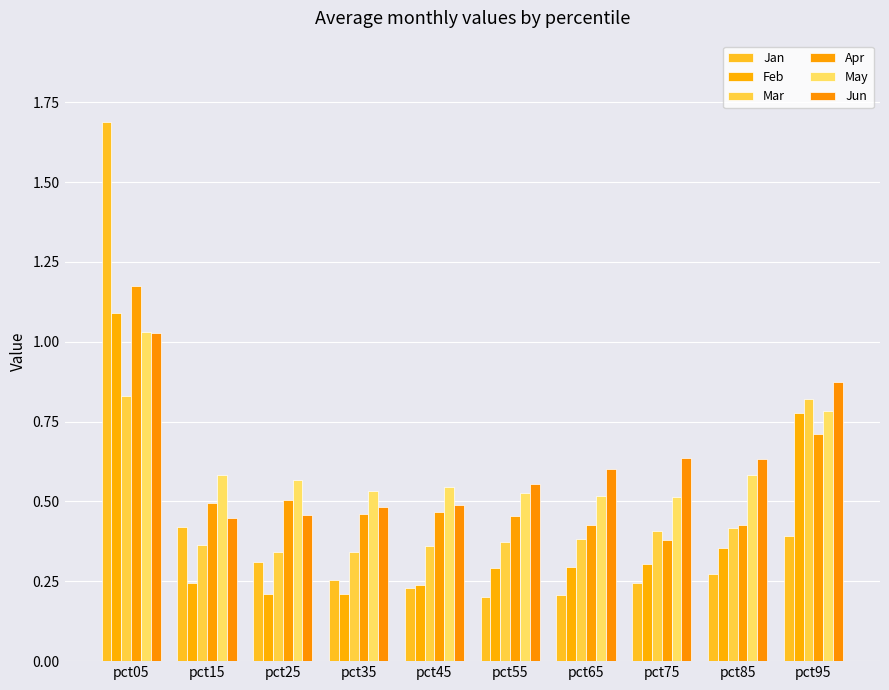

Reading left to right, list all the values displayed in this chart.

Jan: pct05=1.7	pct15=0.4	pct25=0.3	pct35=0.3	pct45=0.2	pct55=0.2	pct65=0.2	pct75=0.2	pct85=0.3	pct95=0.4
Feb: pct05=1.1	pct15=0.2	pct25=0.2	pct35=0.2	pct45=0.2	pct55=0.3	pct65=0.3	pct75=0.3	pct85=0.4	pct95=0.8
Mar: pct05=0.8	pct15=0.4	pct25=0.3	pct35=0.3	pct45=0.4	pct55=0.4	pct65=0.4	pct75=0.4	pct85=0.4	pct95=0.8
Apr: pct05=1.2	pct15=0.5	pct25=0.5	pct35=0.5	pct45=0.5	pct55=0.5	pct65=0.4	pct75=0.4	pct85=0.4	pct95=0.7
May: pct05=1.0	pct15=0.6	pct25=0.6	pct35=0.5	pct45=0.5	pct55=0.5	pct65=0.5	pct75=0.5	pct85=0.6	pct95=0.8
Jun: pct05=1.0	pct15=0.4	pct25=0.5	pct35=0.5	pct45=0.5	pct55=0.6	pct65=0.6	pct75=0.6	pct85=0.6	pct95=0.9